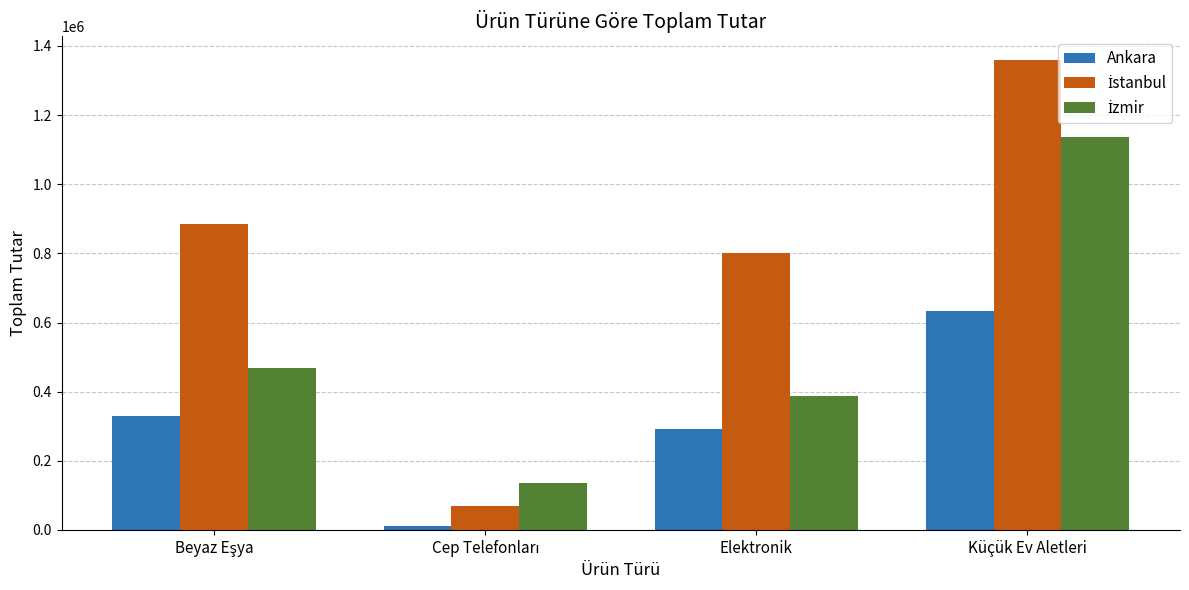

What is the maximum value shown in the chart?

1359385